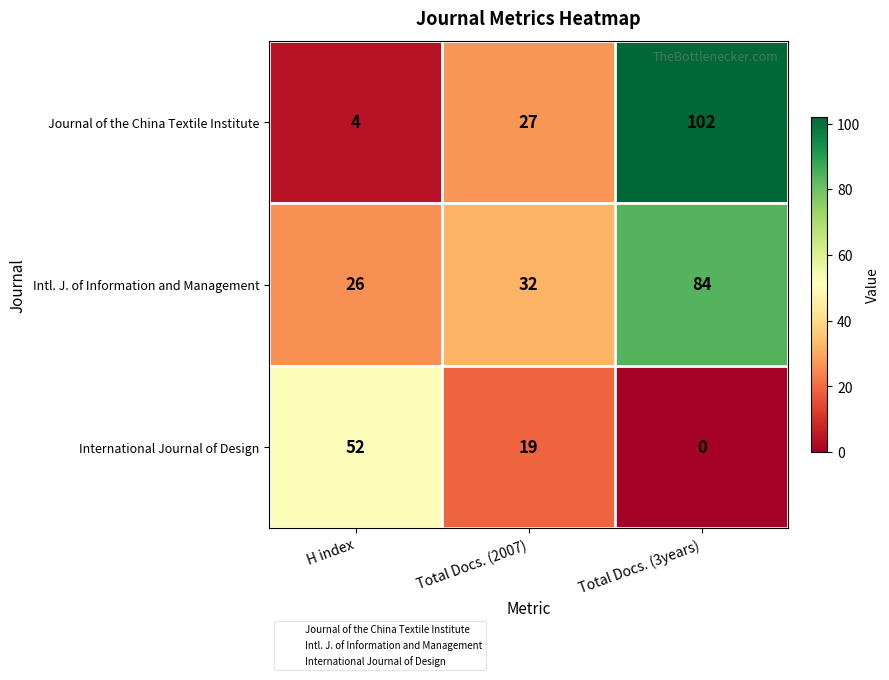

Reading right to left, what are all the values shown in this chart?

Journal of the China Textile Institute: Total Docs. (3years)=102	Total Docs. (2007)=27	H index=4
Intl. J. of Information and Management: Total Docs. (3years)=84	Total Docs. (2007)=32	H index=26
International Journal of Design: Total Docs. (3years)=0	Total Docs. (2007)=19	H index=52